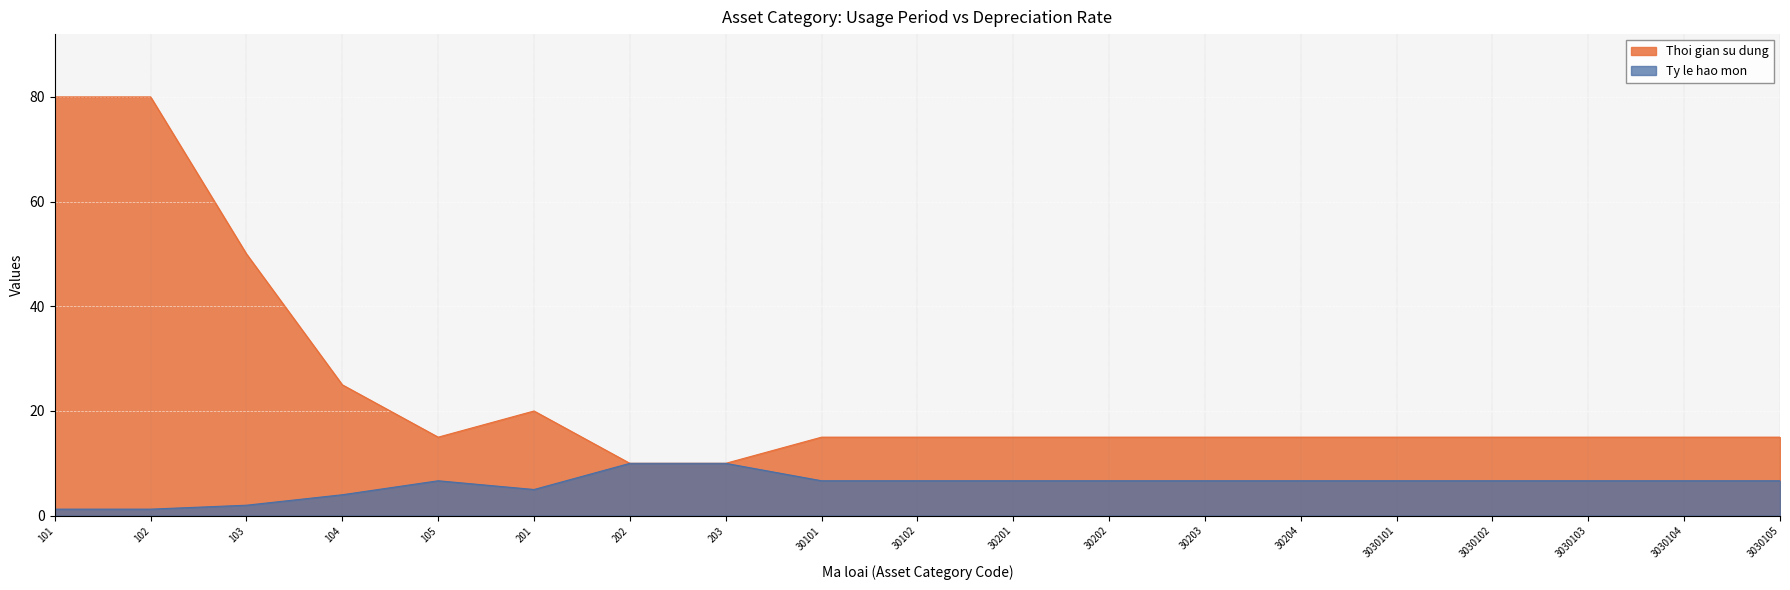

Reading left to right, what are all the values shown in this chart?

Thoi gian su dung: 80.0	80.0	50.0	25.0	15.0	20.0	10.0	10.0	15.0	15.0	15.0	15.0	15.0	15.0	15.0	15.0	15.0	15.0	15.0
Ty le hao mon: 1.2	1.2	2.0	4.0	6.7	5.0	10.0	10.0	6.7	6.7	6.7	6.7	6.7	6.7	6.7	6.7	6.7	6.7	6.7